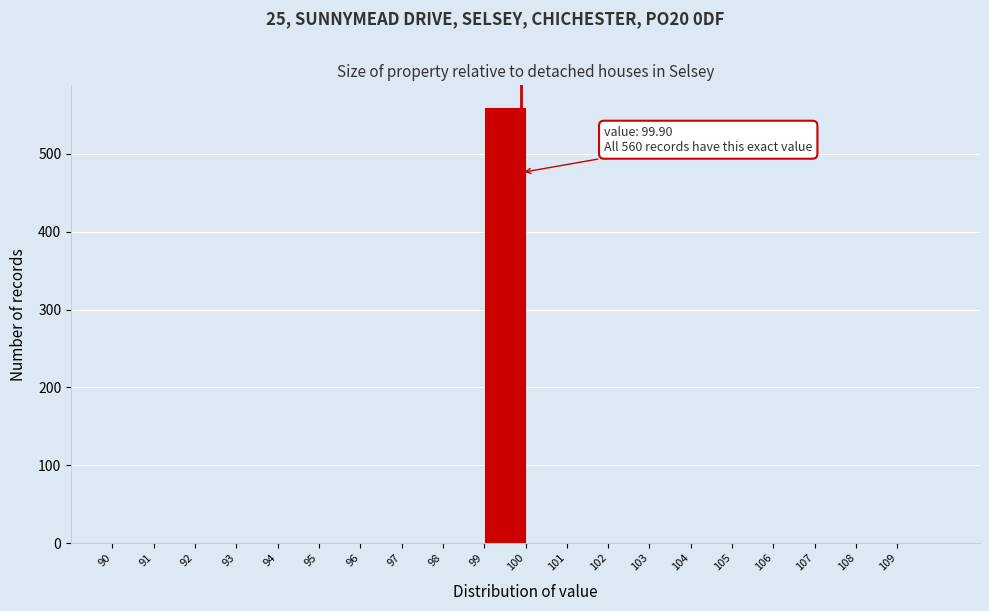

Which range on the x-axis has the tallest bar?

99 to 100